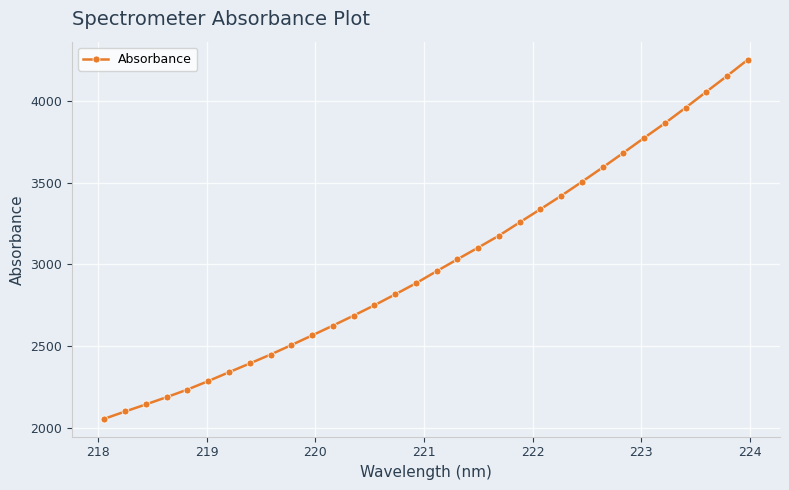

What is the value of the 25th point from the left?

3592.2